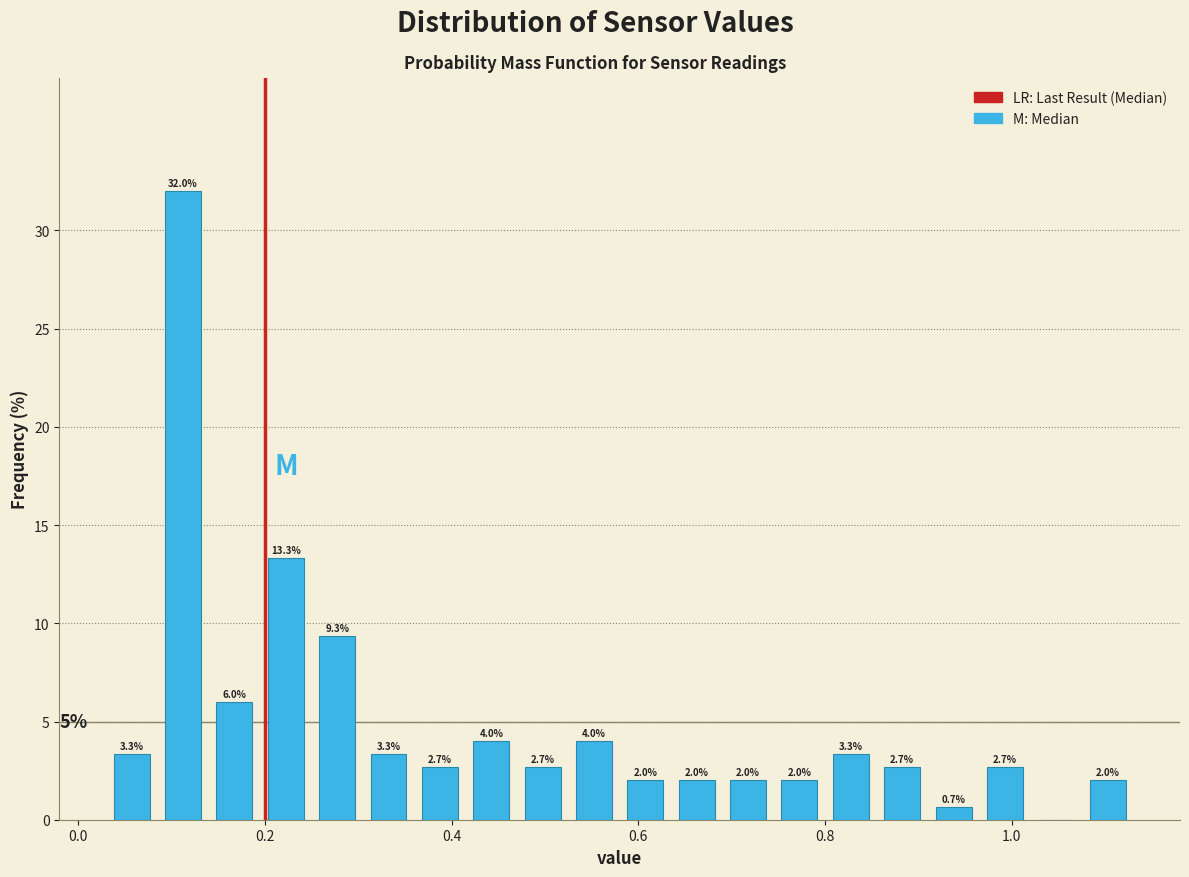

Read against the x-axis, roughly where is the centre of the tallest bar?

0.12